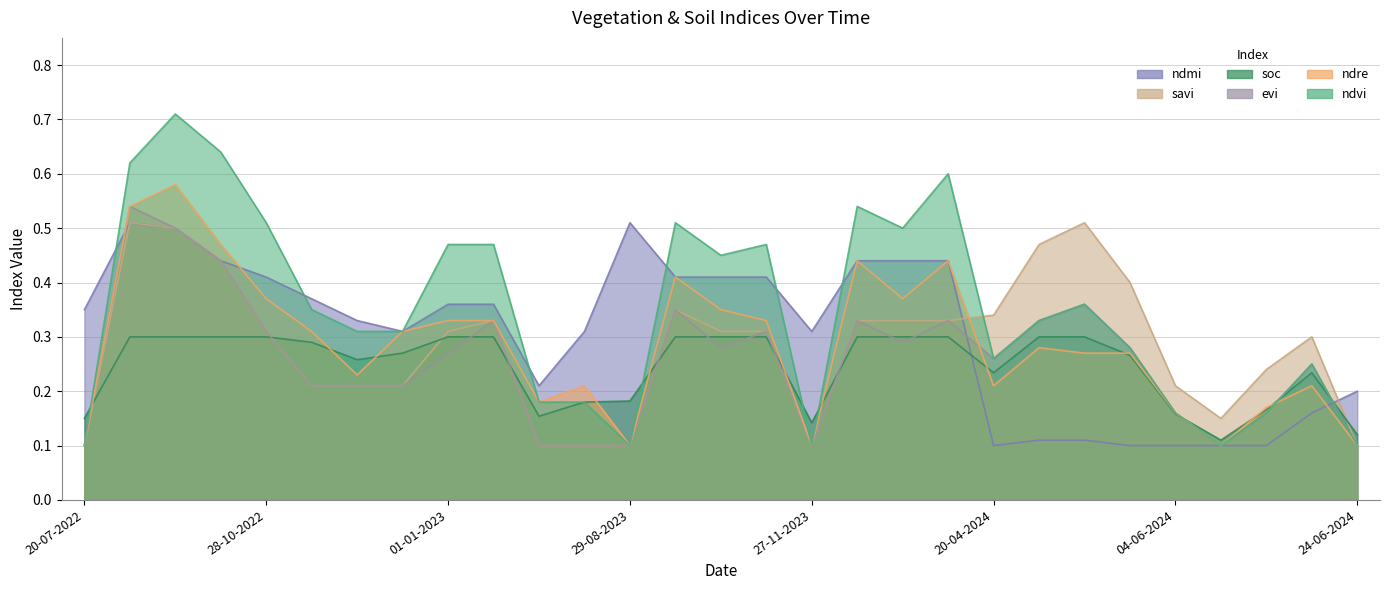

After their last crossing, which series has the higher values: ndre or savi?

savi